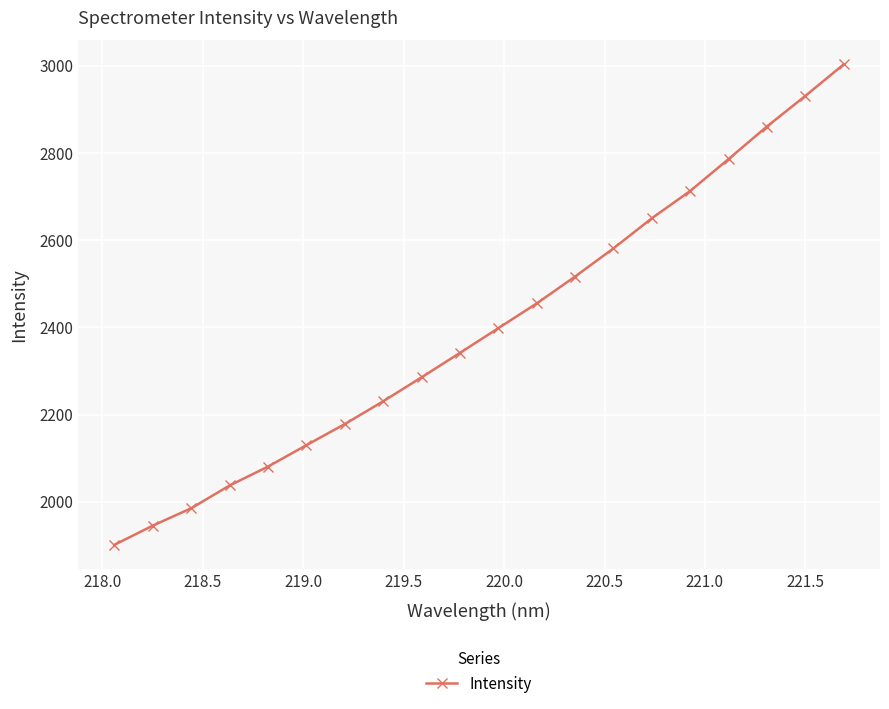

True or false: the data has more than 1 interior local peaks.

False